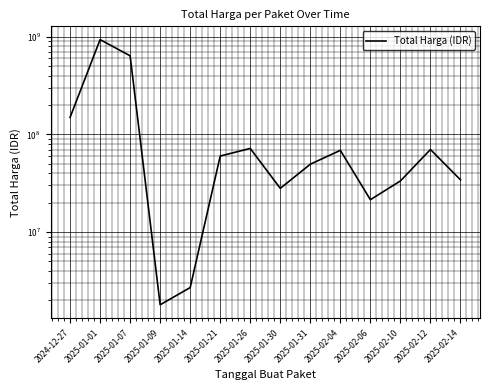

Count the number of data series in this chart.

1